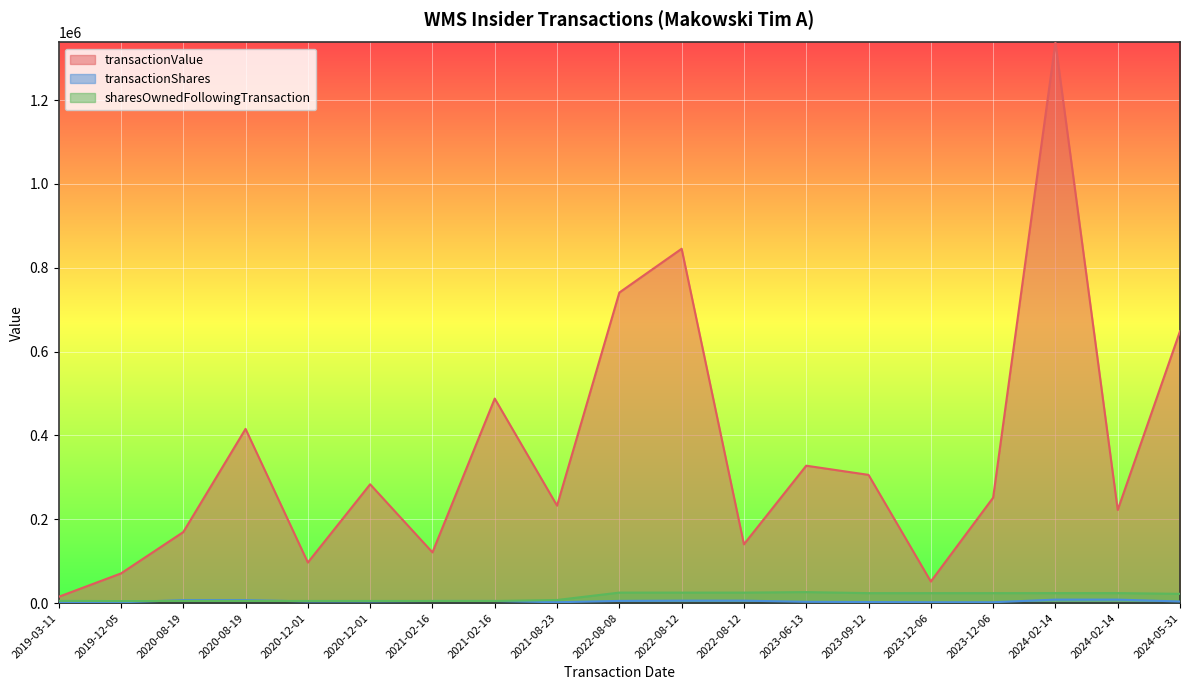

True or false: sharesOwnedFollowingTransaction and transactionValue intersect in this chart.

False